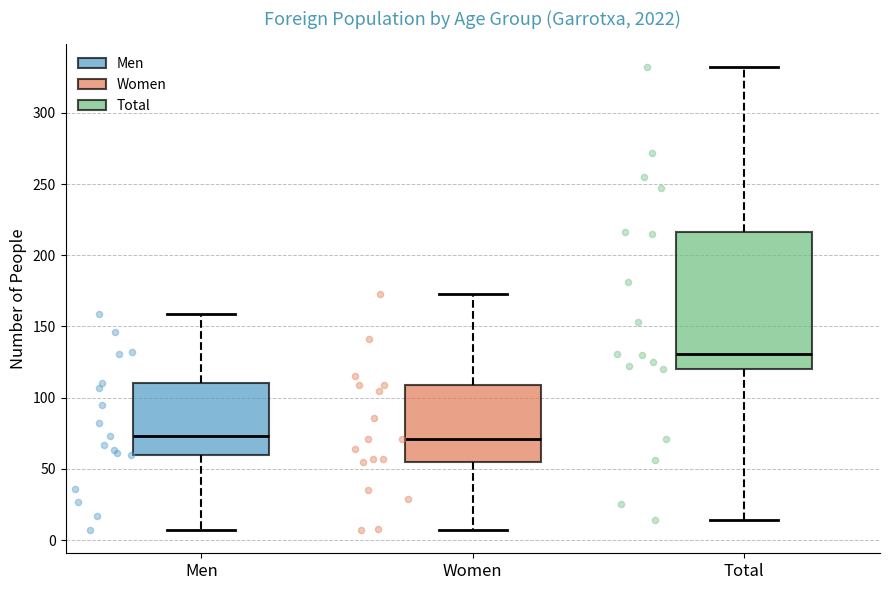

Comparing the boxes themselves (not the whiskers), which one is the tallest?

Total